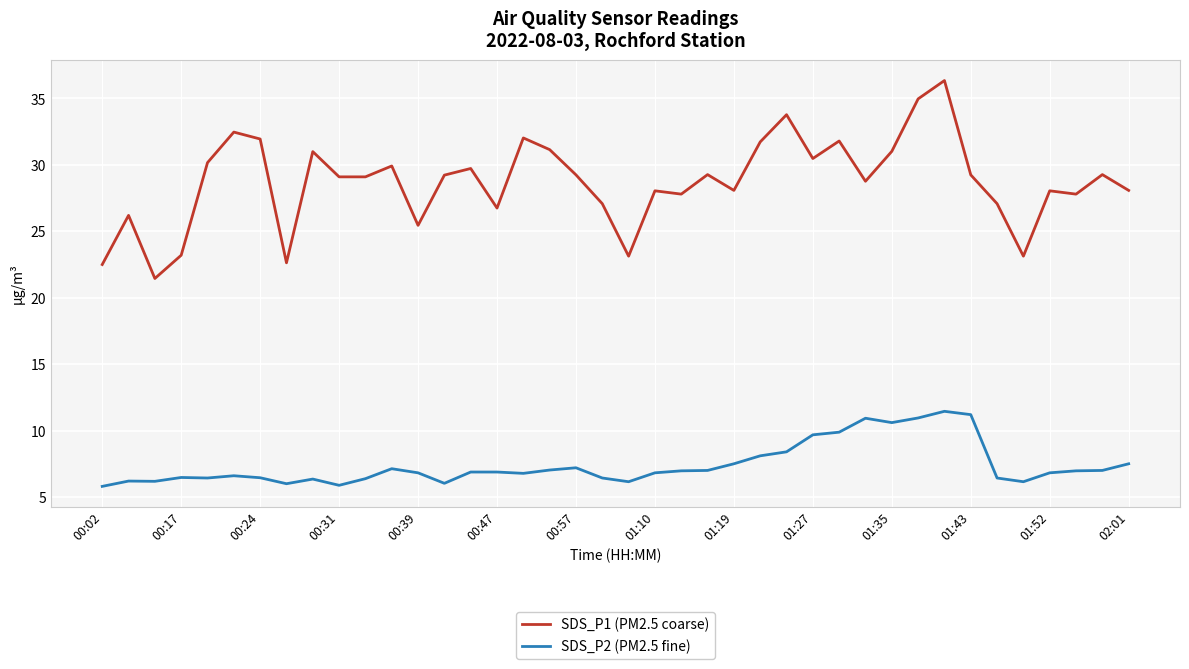

What is the minimum value for SDS_P2 (PM2.5 fine)?

5.8